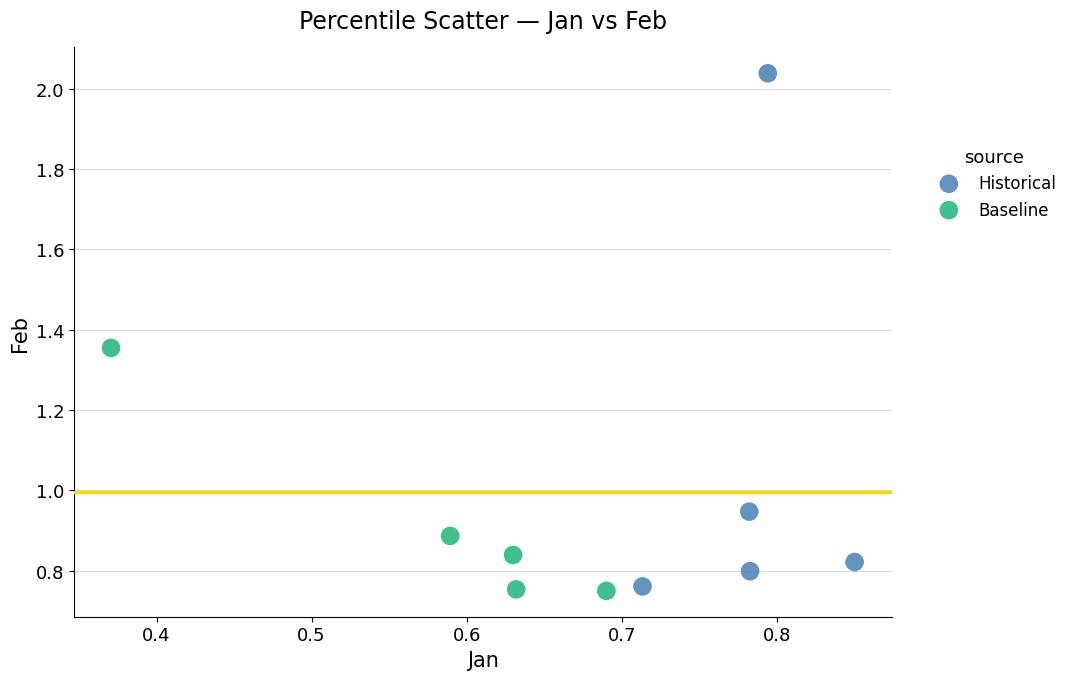

Which series contains the highest Y value?

Historical